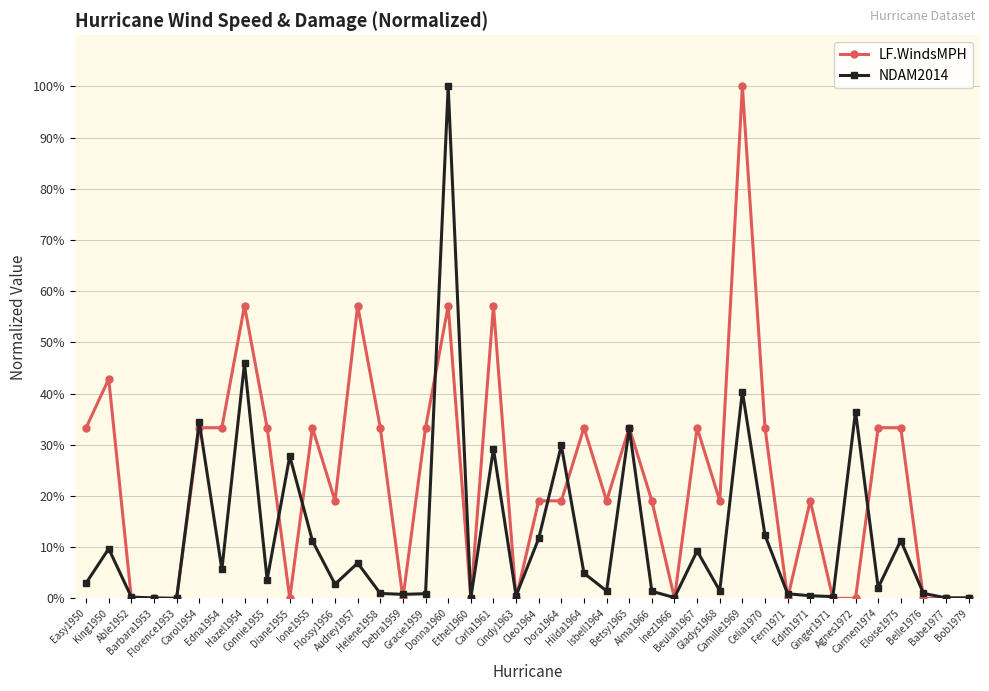

Count the number of categories in the chart.

40